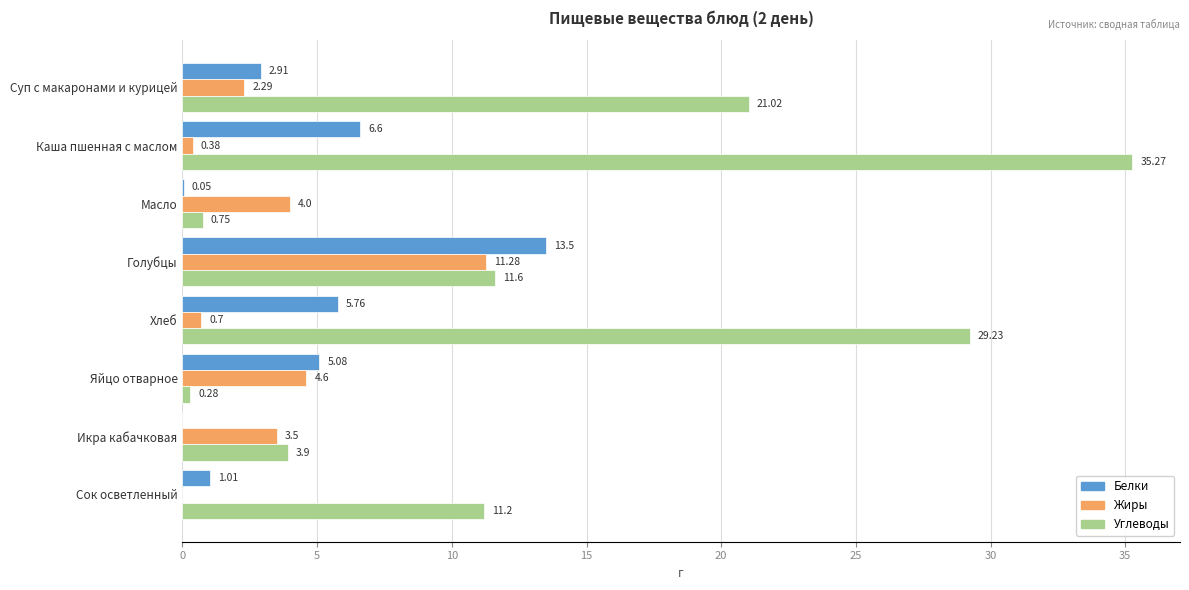

At which label does Углеводы reach its peak?

Каша пшенная с маслом